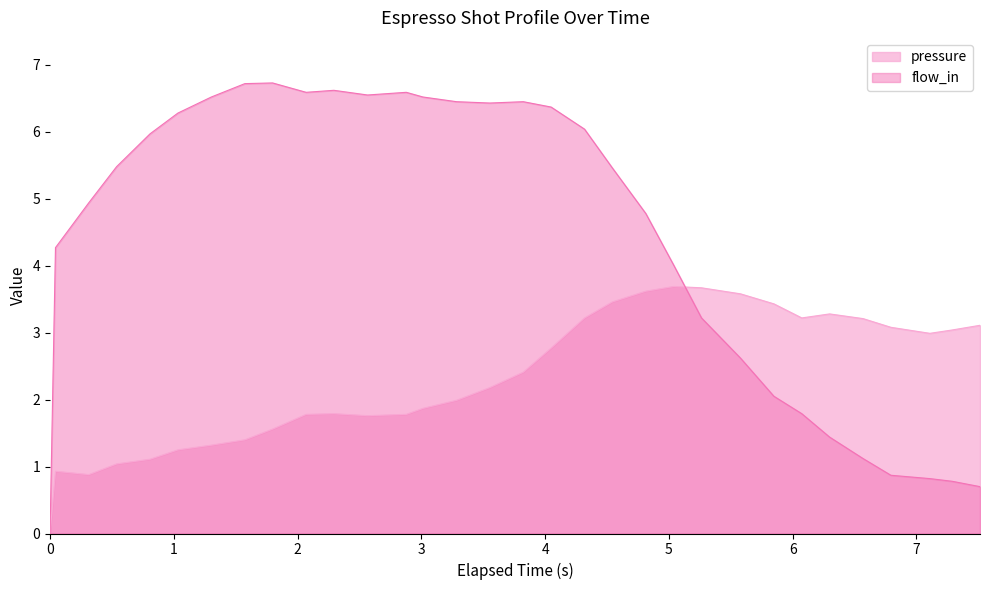

Where is flow_in nearest to the value 3?

5.263